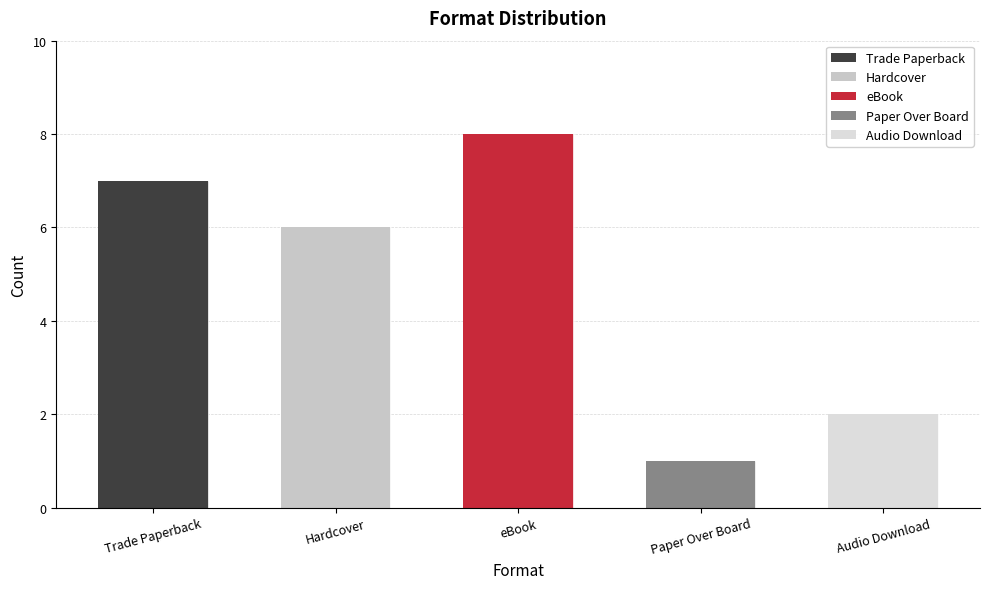

What is the smallest value displayed?

1